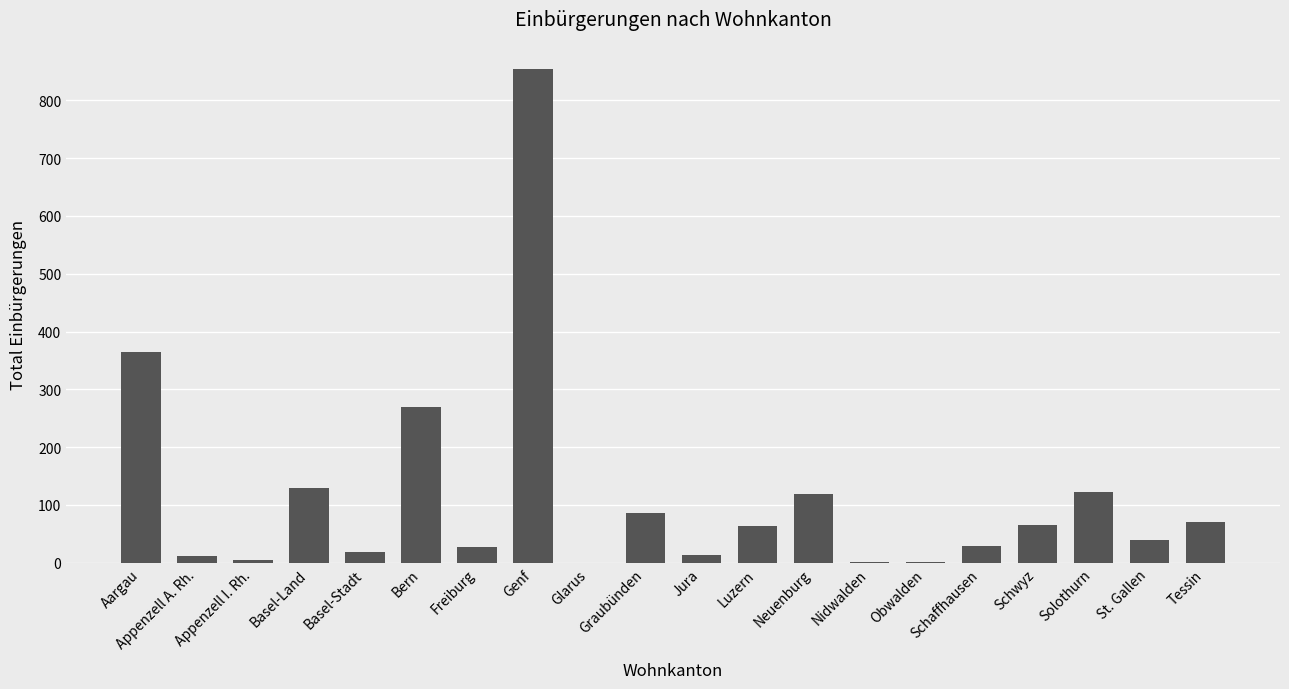

Are the bars horizontal?

No